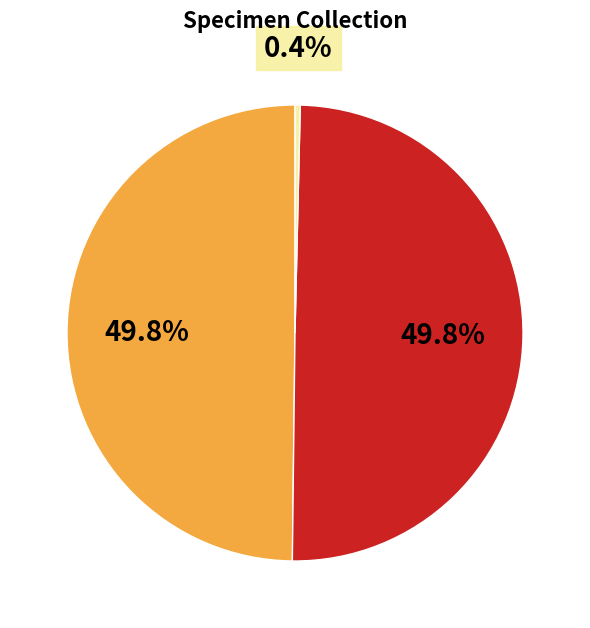

Which category has the biggest portion of the pie?

Gramineae